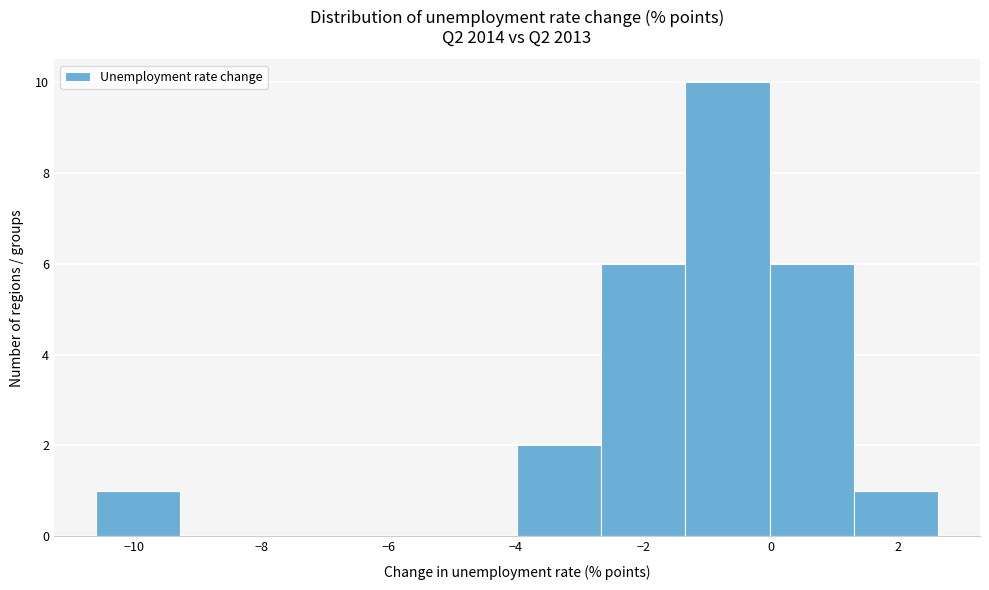

How tall is the bar that spans 0.0 to 1.4 on the x-axis? Neither the bar edges nor the heights are printed on the chart, so give them approximately, as read against the axes.

6